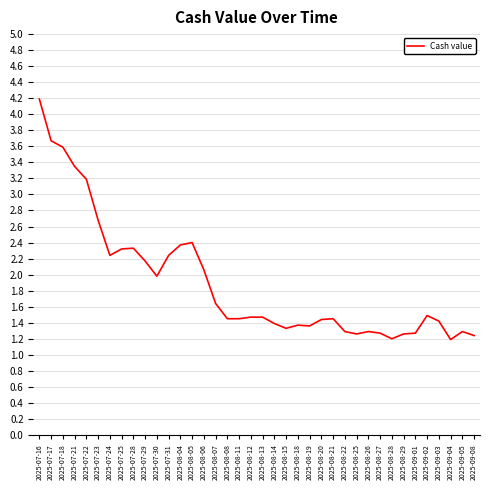

What is the minimum value shown in the chart?

1.2